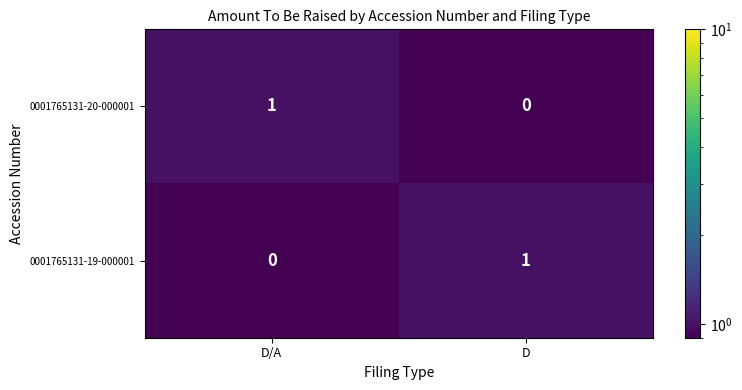

Is the value of 0001765131-20-000001 at D greater than the value of 0001765131-19-000001 at D?

No